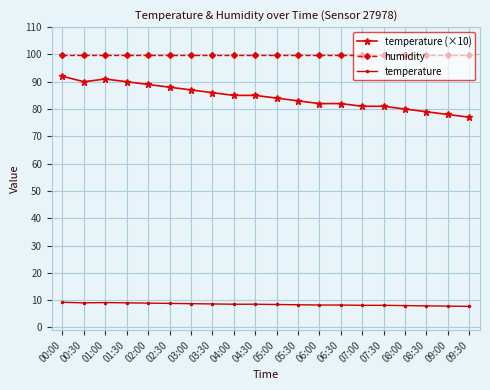

True or false: humidity and temperature (×10) cross at least once.

False